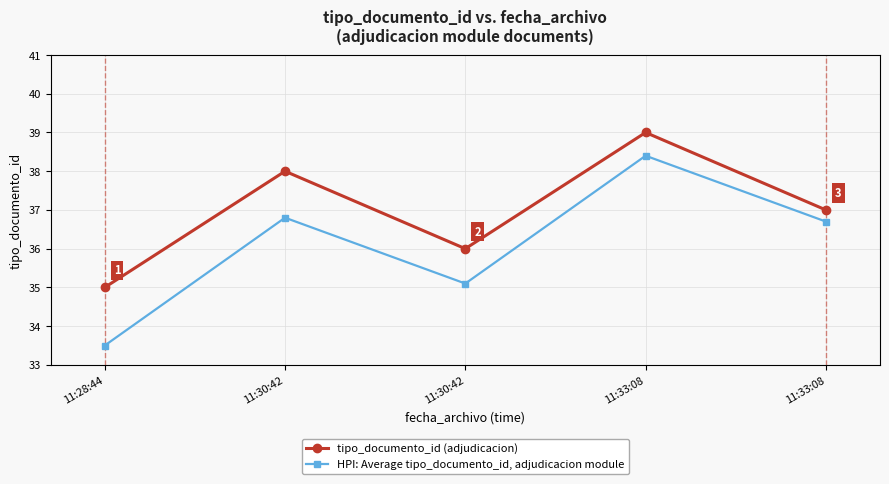

What is the difference between the maximum and minimum values in the tipo_documento_id (adjudicacion) series?

4.0